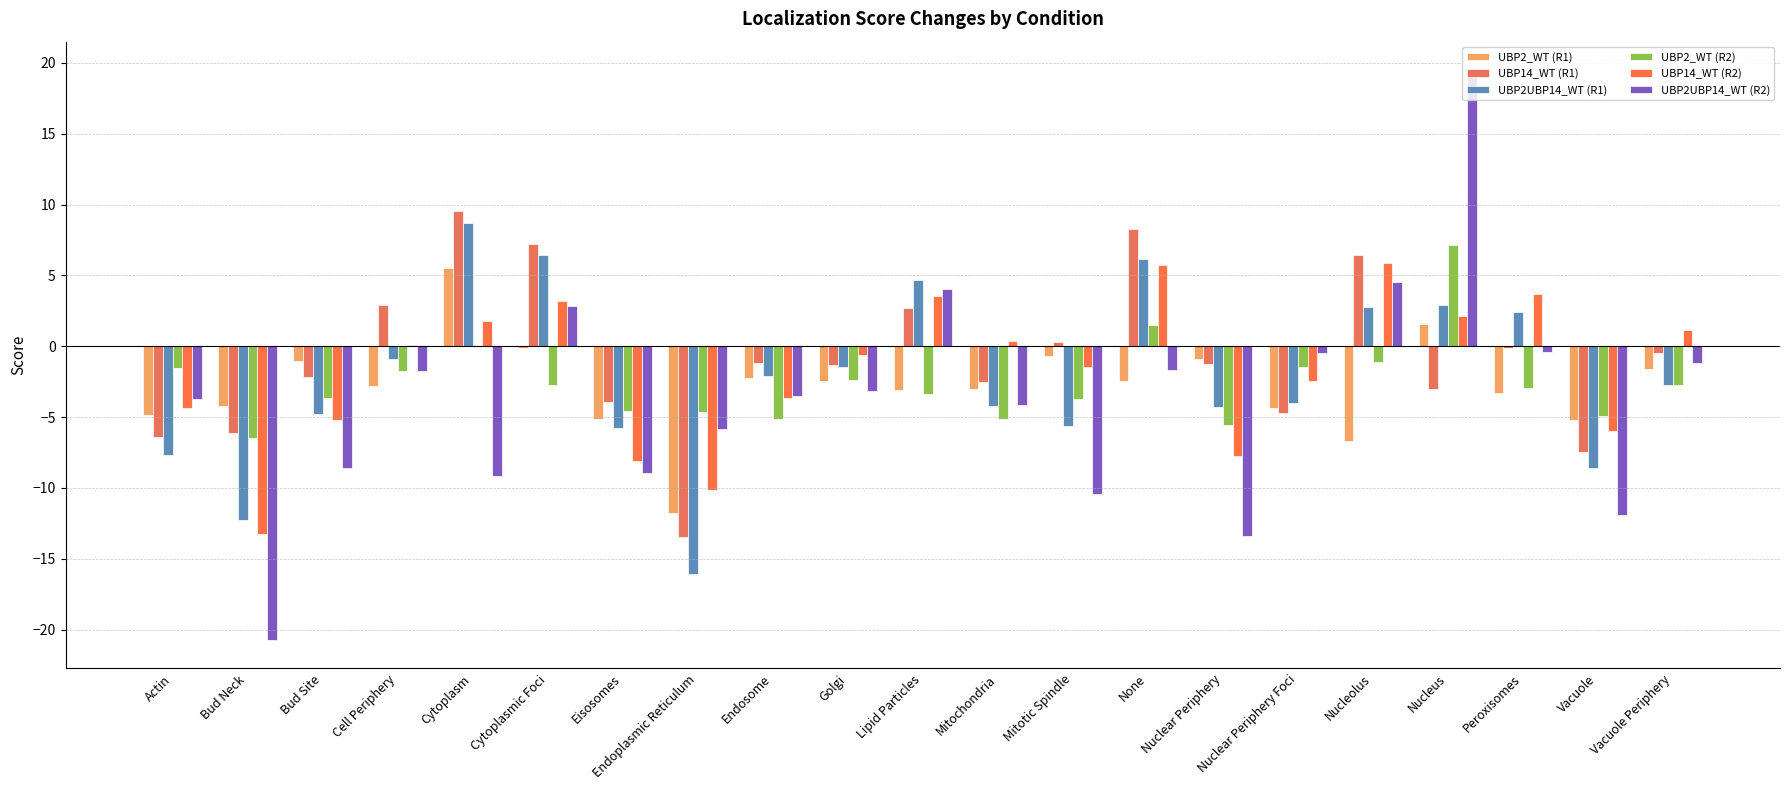

How many data points does each series have?

21